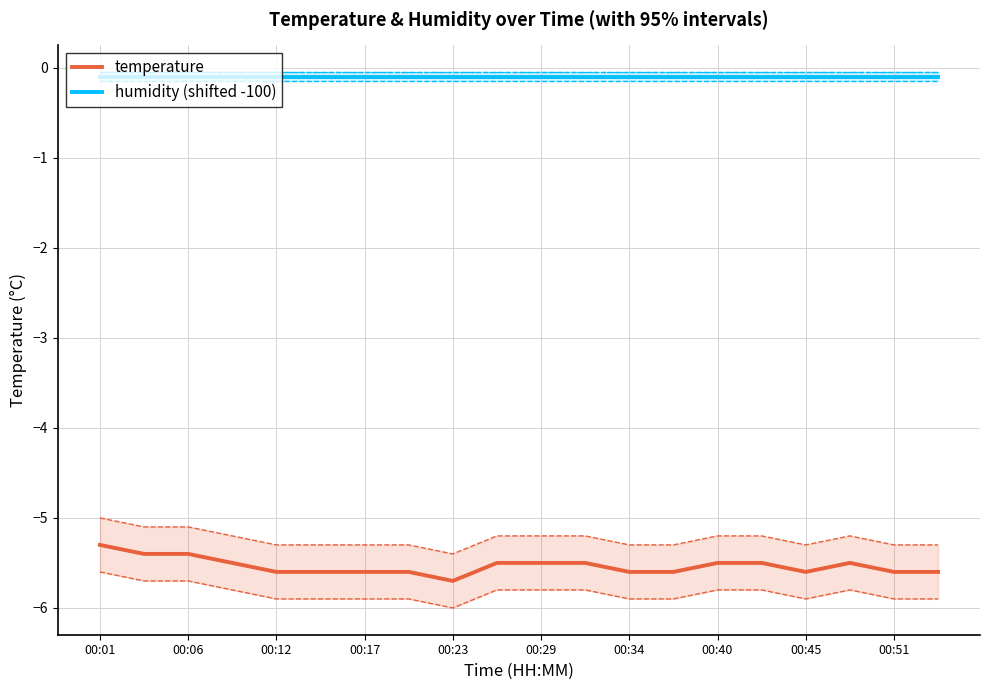

Where is temperature nearest to the value -5?

00:01